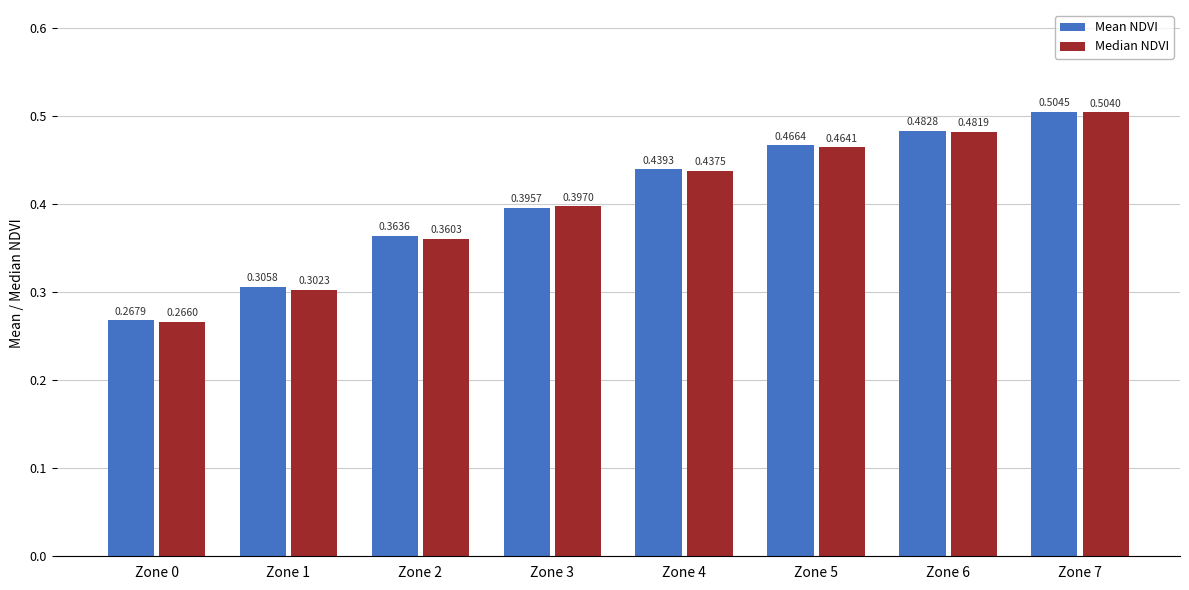

Where is Mean NDVI nearest to the value 0?

Zone 0